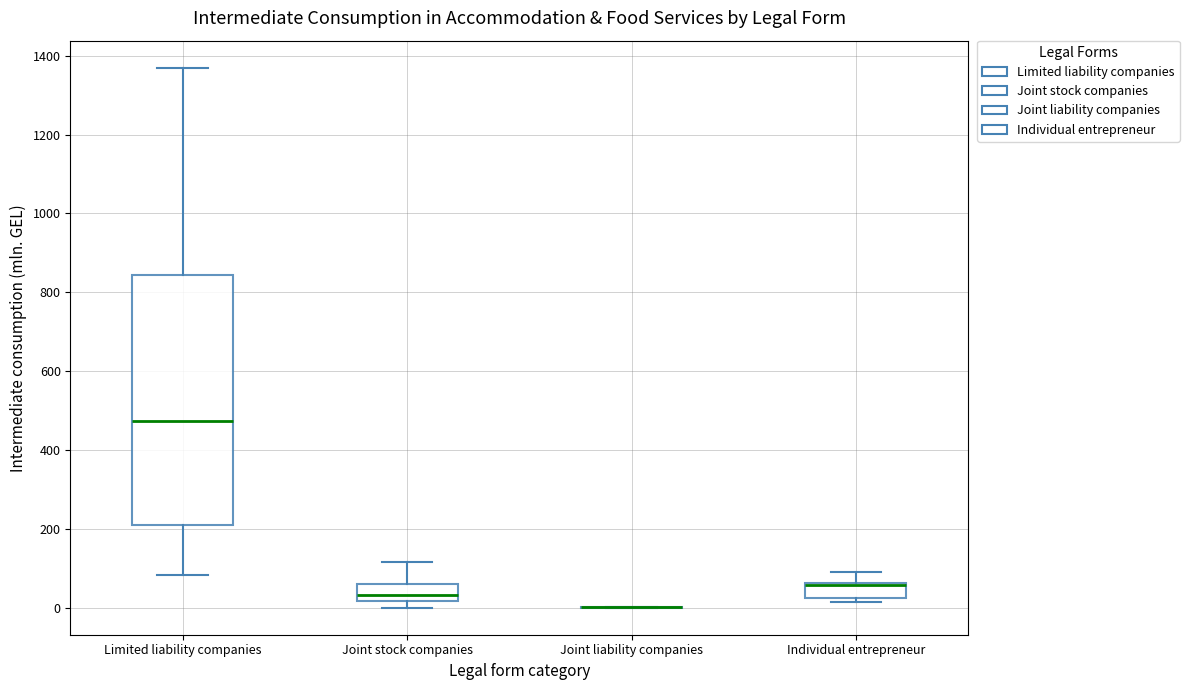

Comparing the boxes themselves (not the whiskers), which one is the tallest?

Limited liability companies